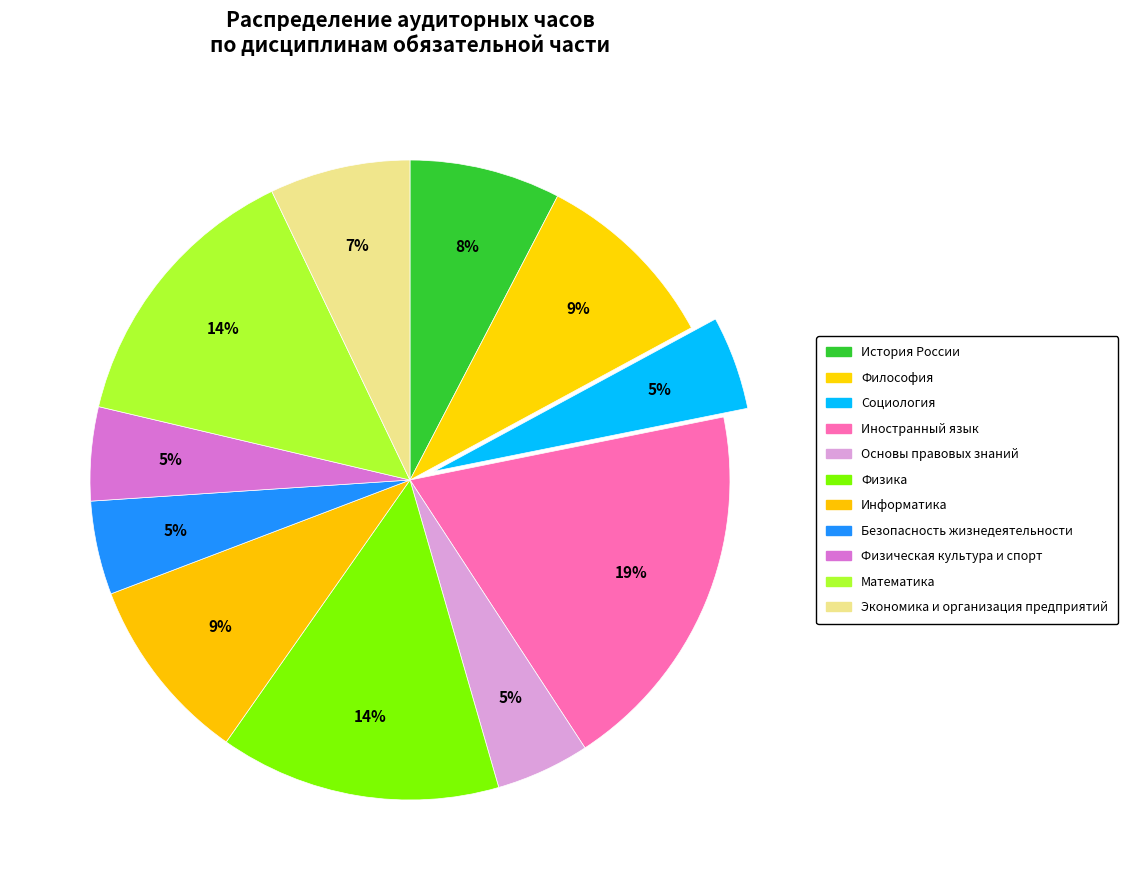

Do Философия and Математика together represent more than half of the pie?

No